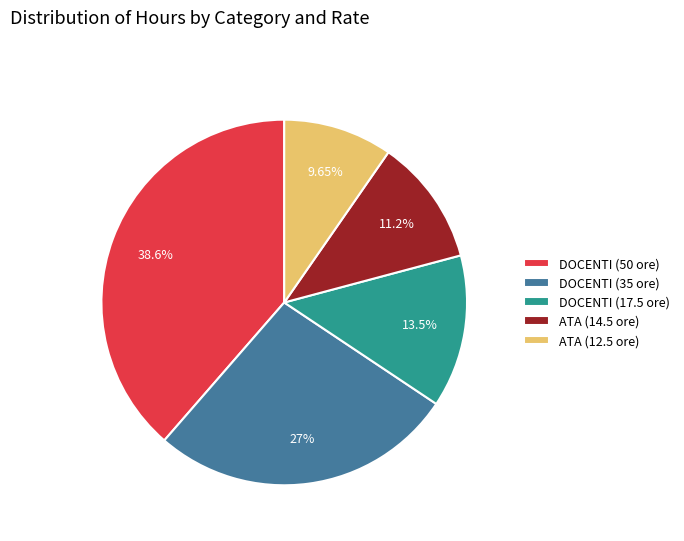

To the nearest percent, what is the average slice percentage?

20%